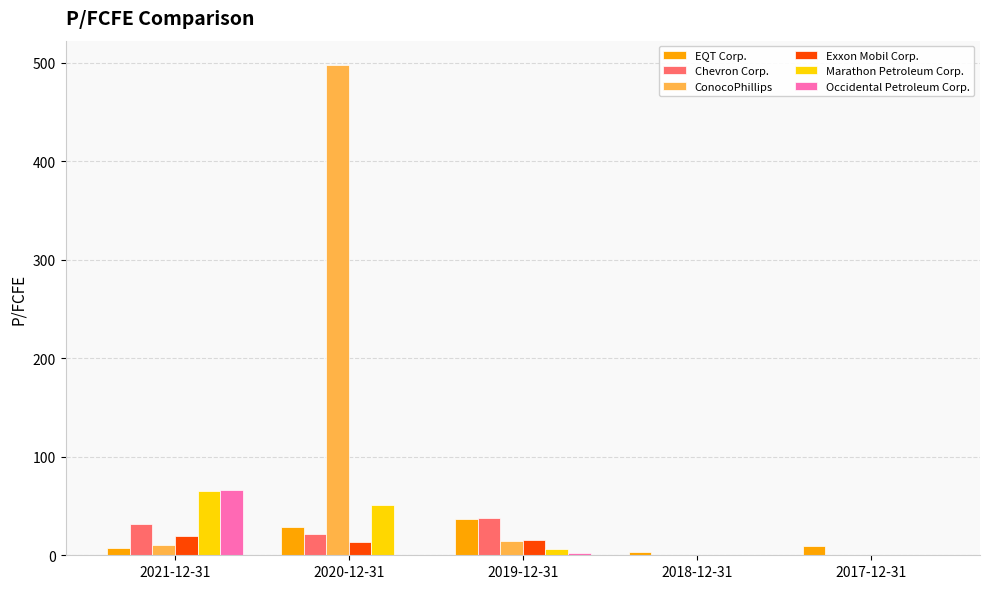

How many groups of bars are there?

5